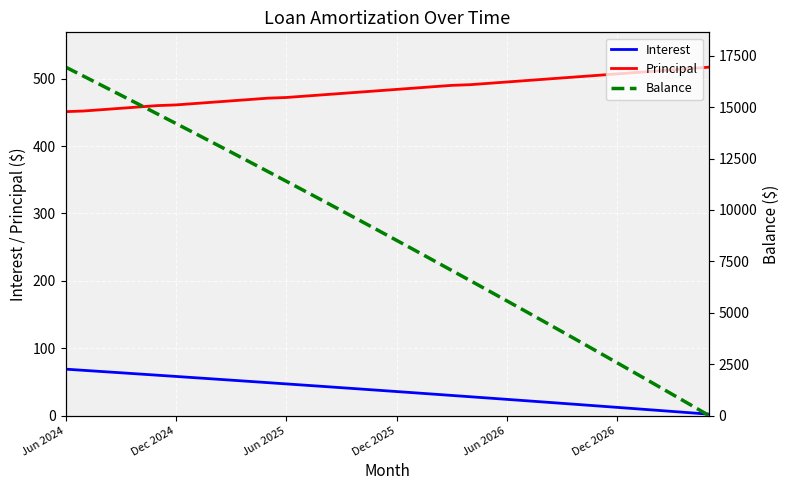

Rank the series by their maximum value, from highest to lowest.

Balance, Principal, Interest